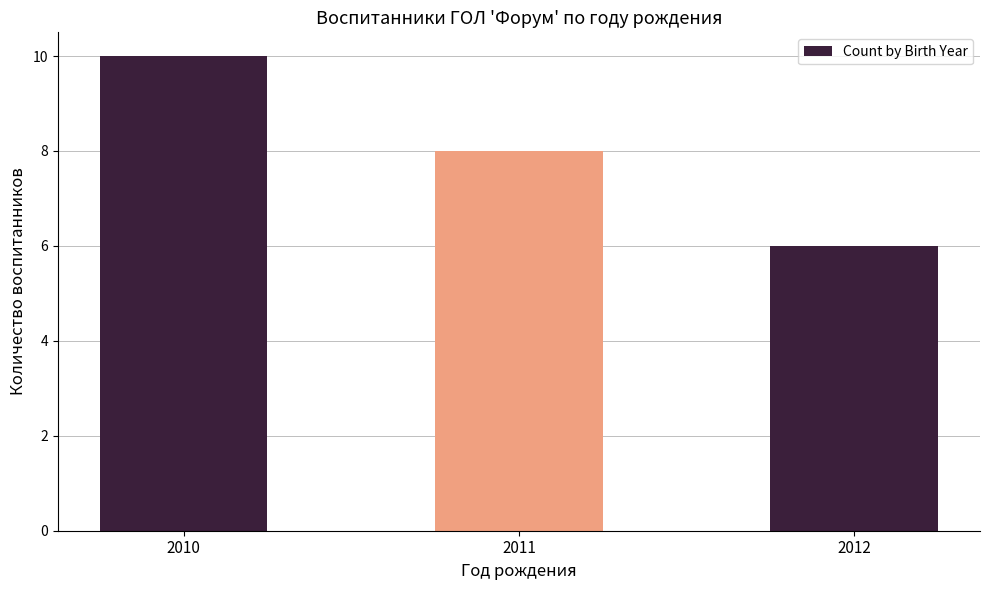

Where is the data nearest to the value 8?

2011